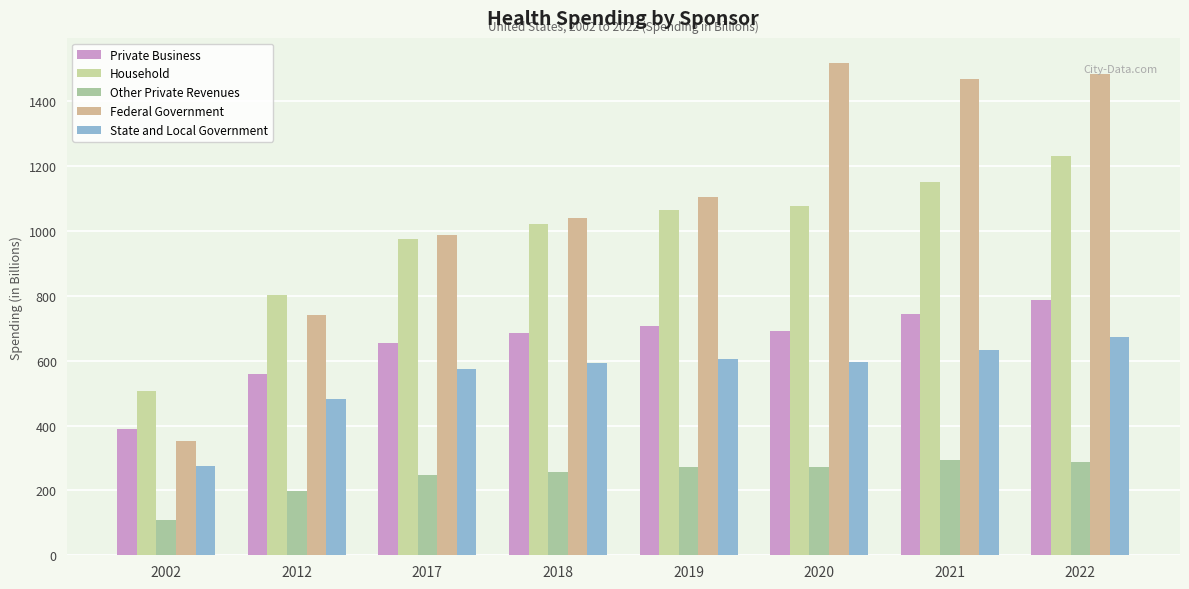

What value does the Federal Government series have at 2019?

1104.5